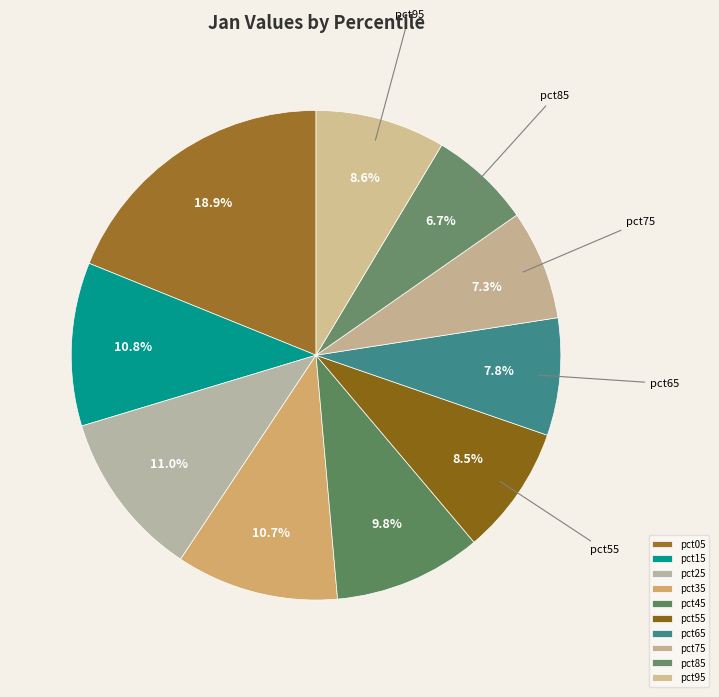

Count the number of slices in the pie.

10